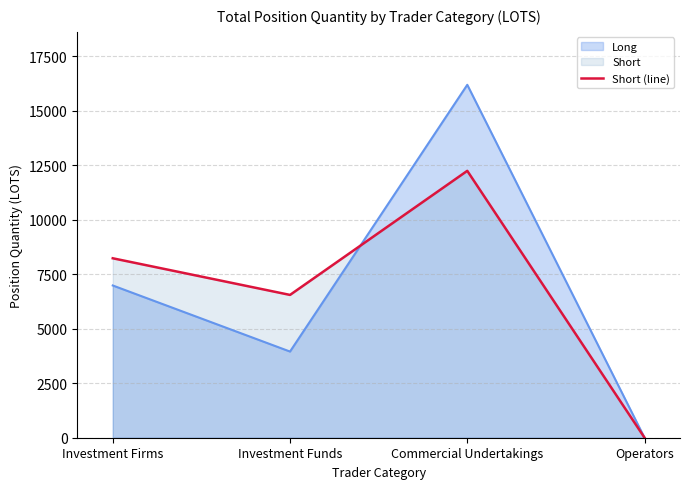

Reading left to right, what are all the values shown in this chart?

Investment Firms=8234.6	Investment Funds=6553.0	Commercial Undertakings=12246.7	Operators=0.0